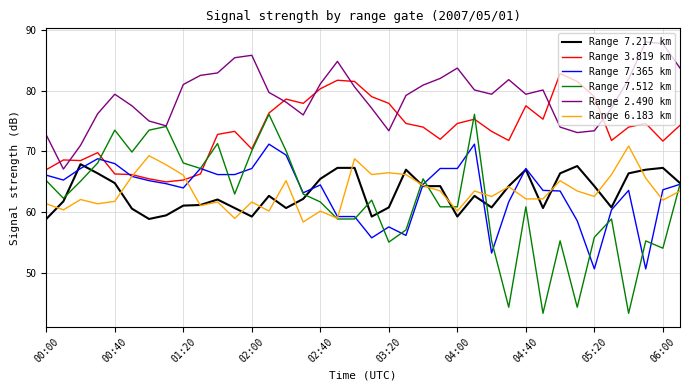

What is the smallest value displayed?

43.4